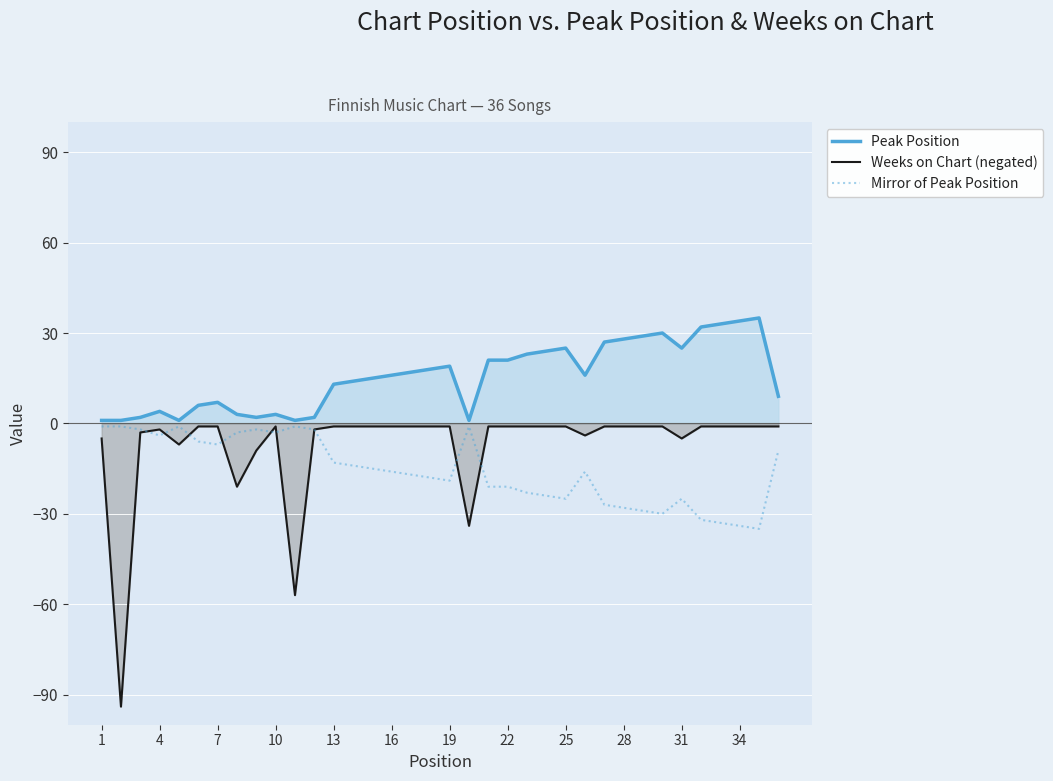

Which series has the widest spread of values?

Weeks on Chart (negated)